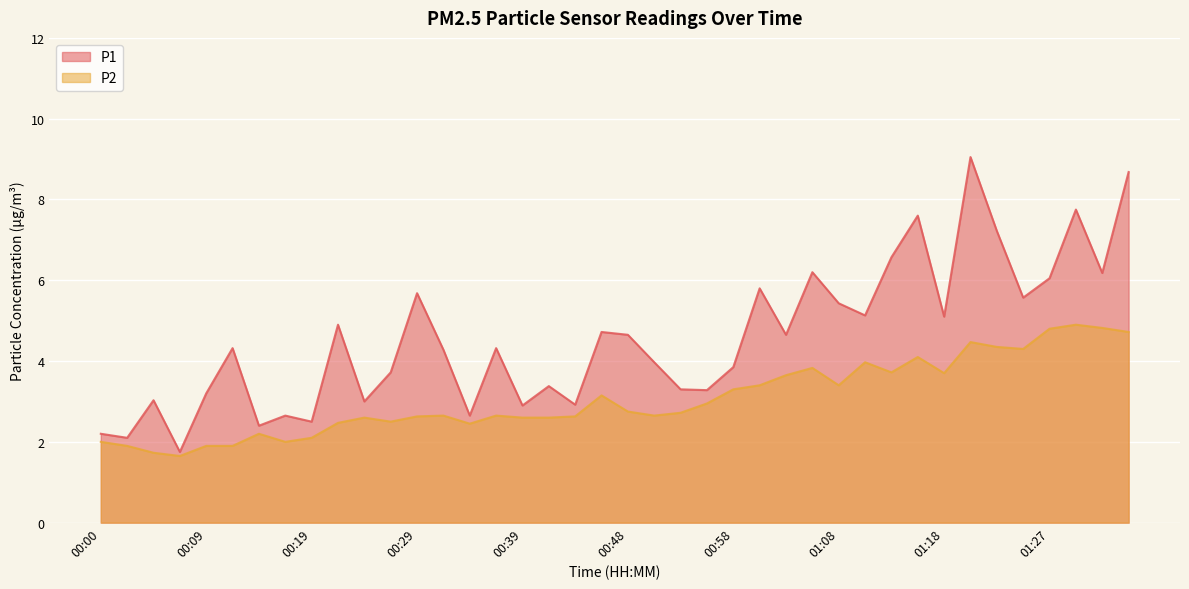

Which series has the widest spread of values?

P1